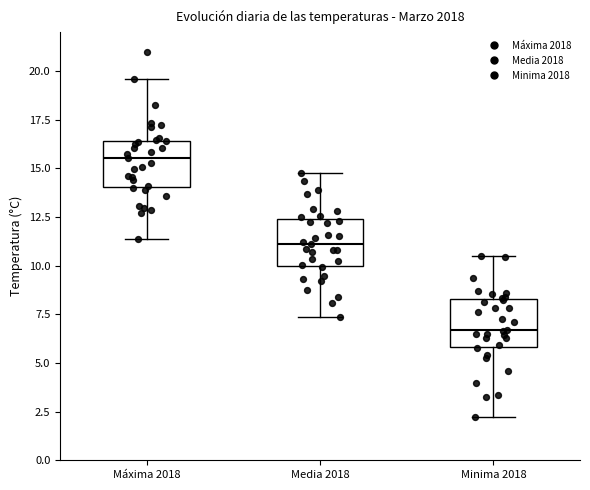

Reading left to right, transcribe this box plot: for each box, give where its median line is, the range the box spans, and where its two whiskers end, as read against the y-axis. The values are not printed on the chart, so give them approximately, as read against the axis.

Máxima 2018: median 15.5, box 14.0 to 16.5, whiskers 11.5 to 19.5
Media 2018: median 11.0, box 10.0 to 12.5, whiskers 7.5 to 15.0
Minima 2018: median 6.5, box 6.0 to 8.5, whiskers 2.0 to 10.5